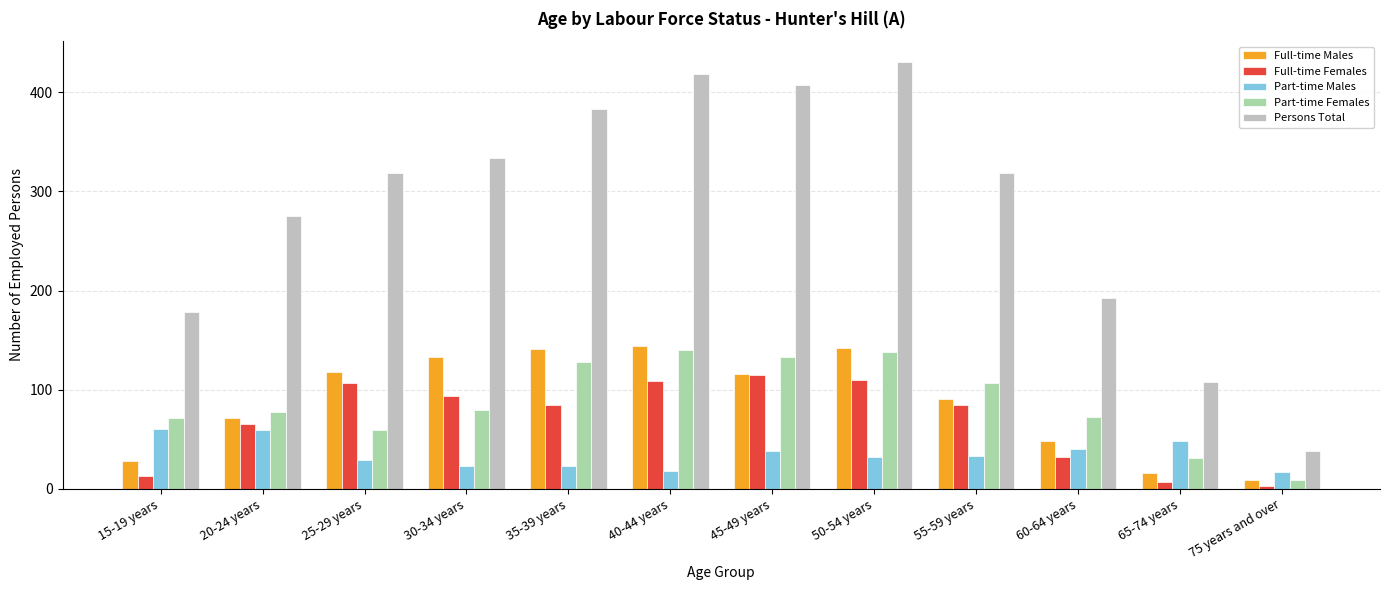

Which series changed the most between 40-44 years and 50-54 years?

Part-time Males